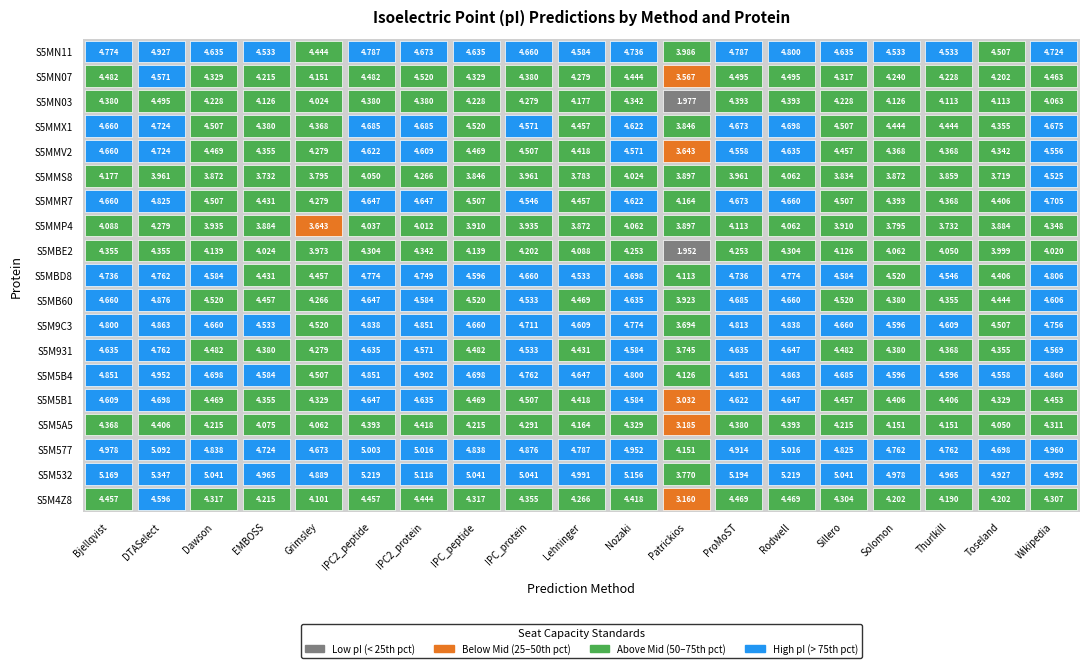

What is the approximate value of Bjellqvist at Nozaki?

4.4